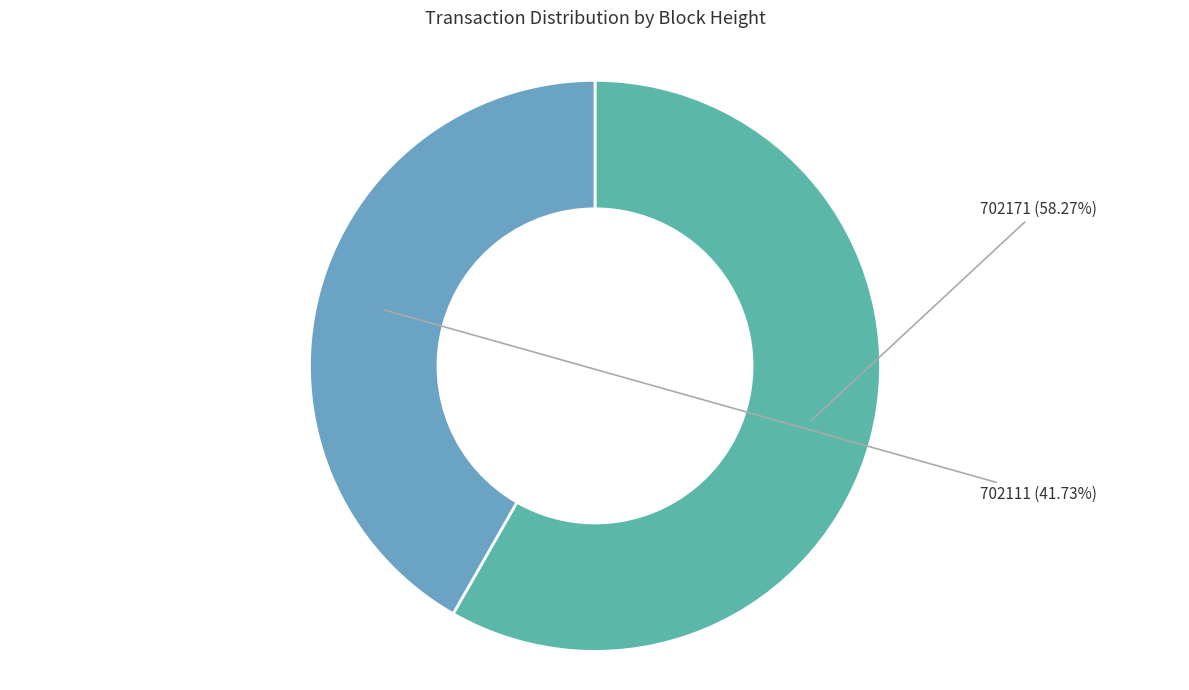

Between 702111 and 702171, which is larger?

702171